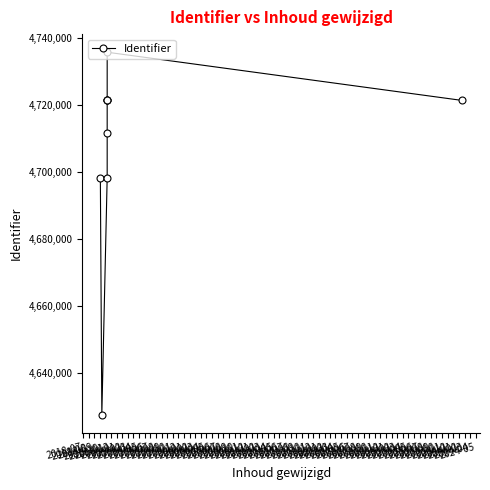

At which label does the data first exceed 4721295?

2018-11